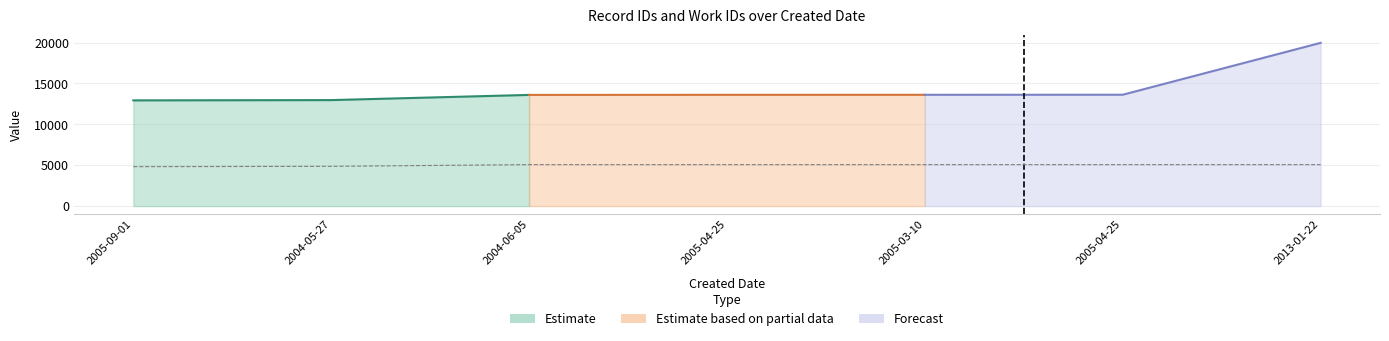

How many lines are shown in the chart?

1